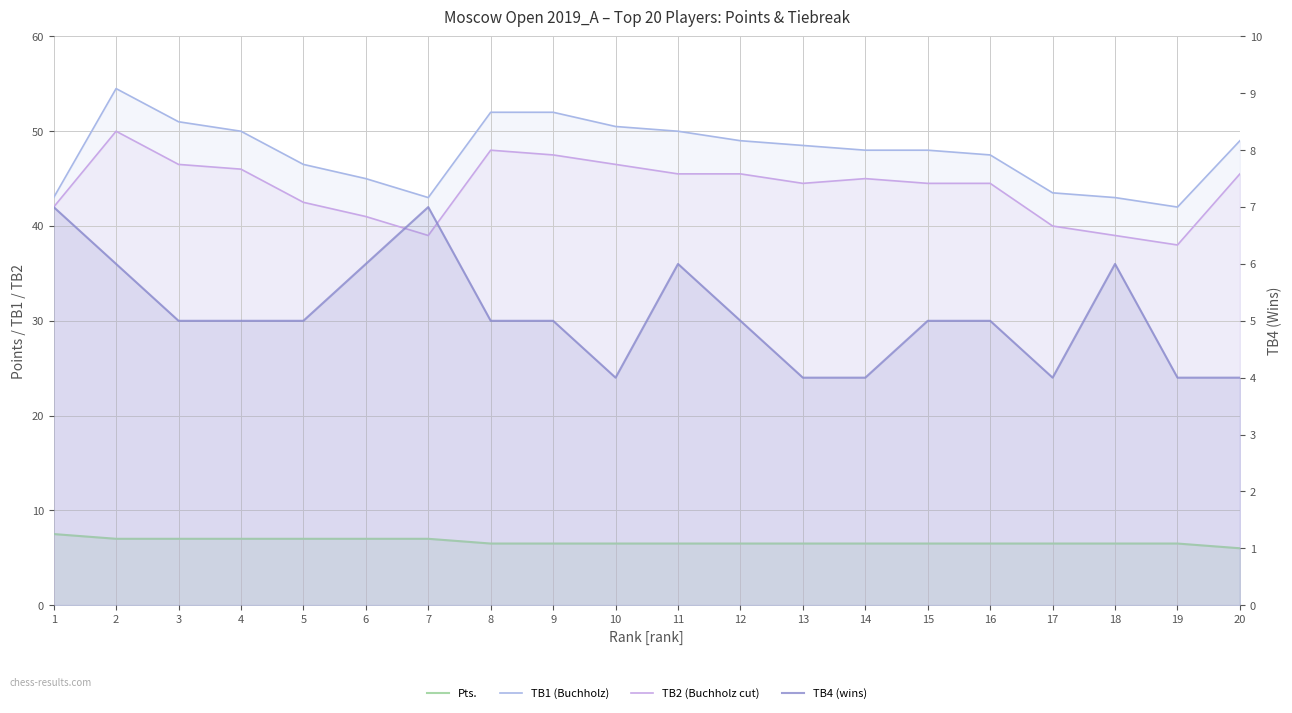

What are all the series names shown in the legend?

Pts., TB1 (Buchholz), TB2 (Buchholz cut), TB4 (wins)